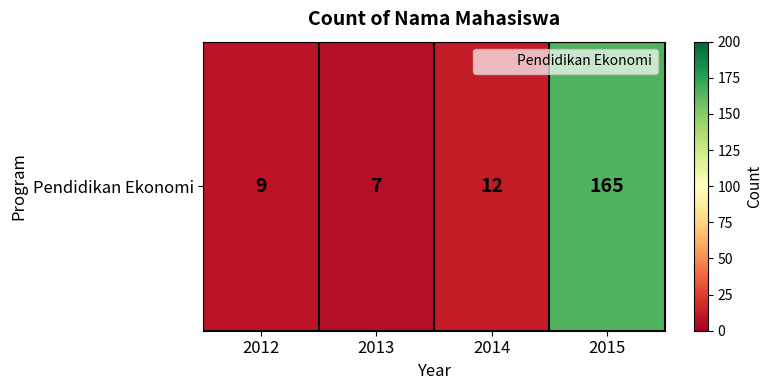

True or false: the data shows 7 at 2013.

True